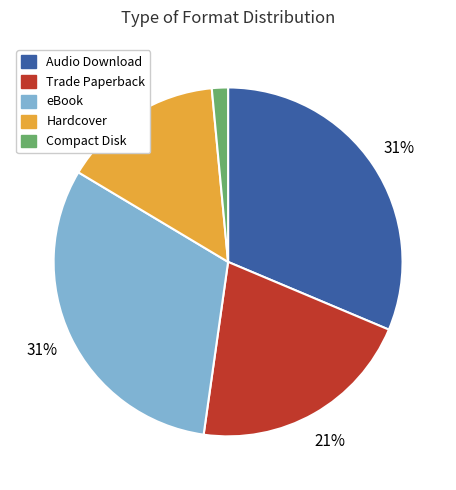

To the nearest percent, what portion does Audio Download represent?

31%